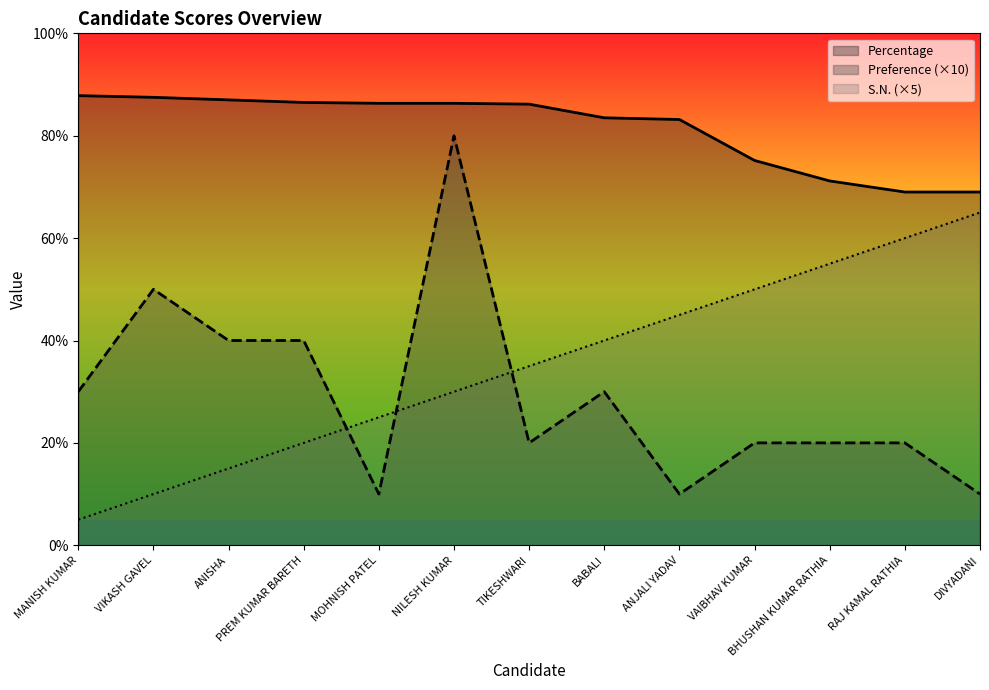

True or false: Preference and Percentage cross at least once.

False